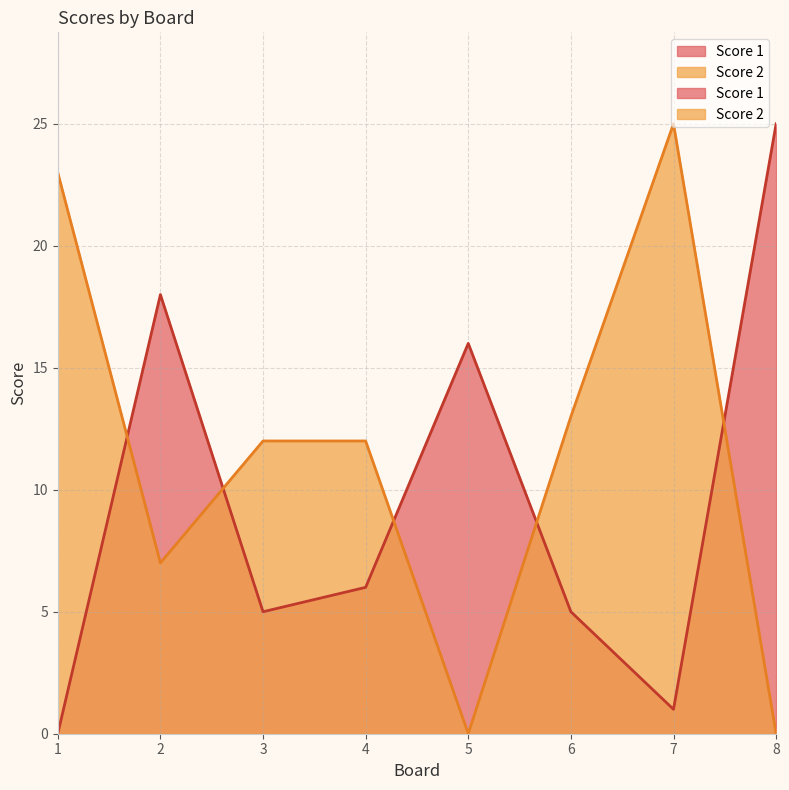

List the series in order of their overall mean, highest first.

Score 2, Score 1